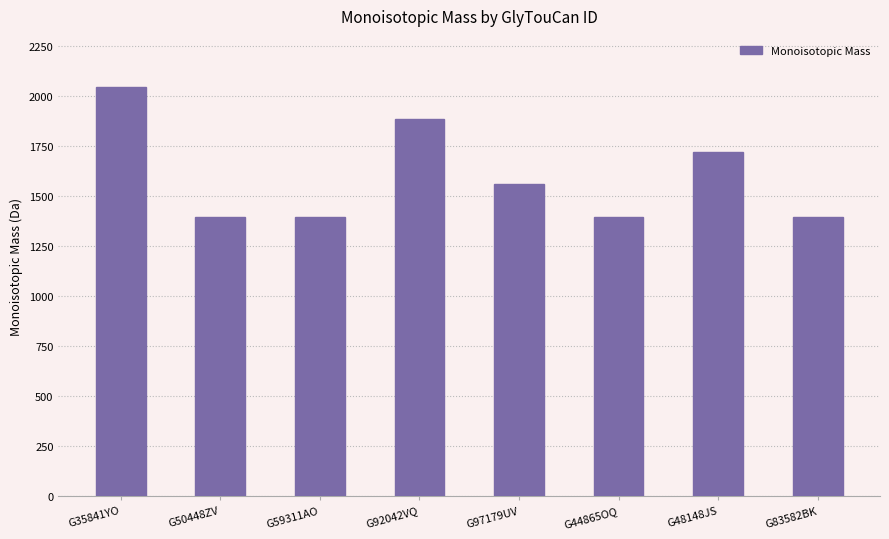

What is the label of the 5th bar from the left?

G97179UV